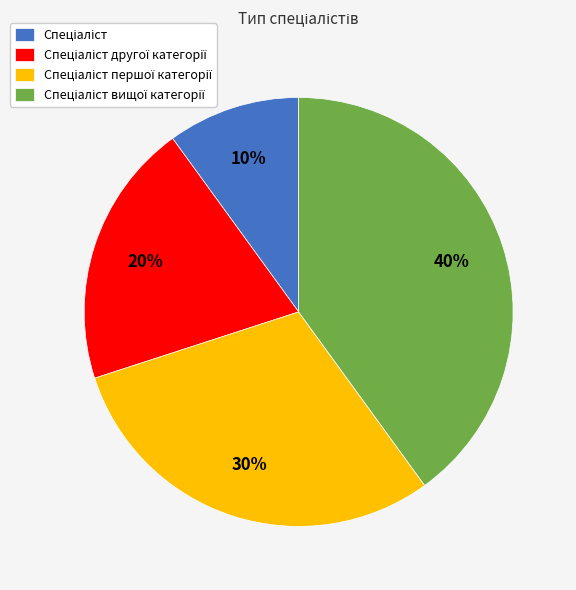

Is there a majority slice in this chart?

No